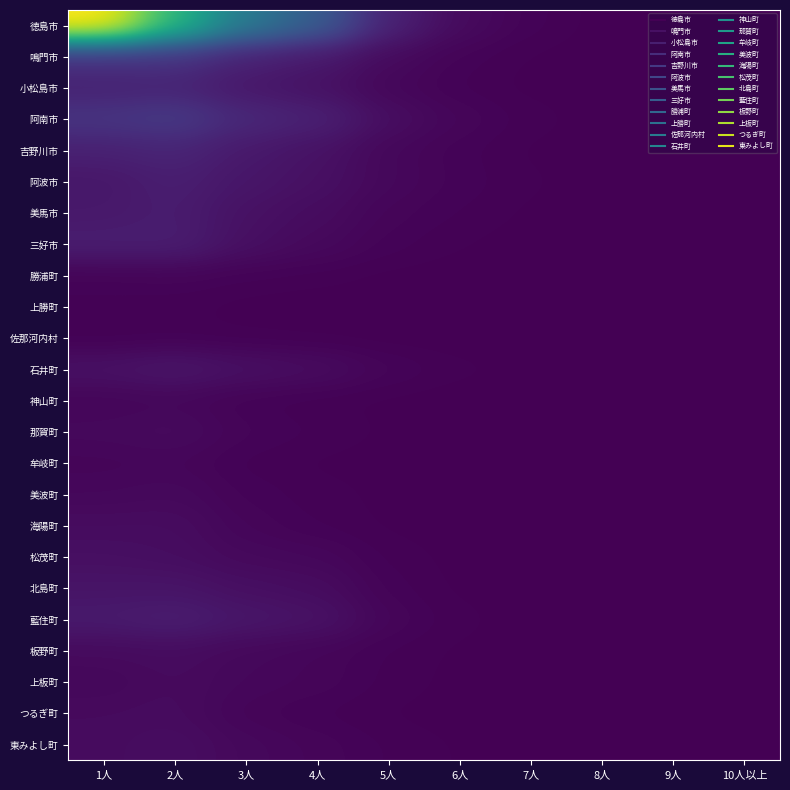

Reading left to right, extract all data points from this chart.

徳島市: 1人=46270	2人=30190	3人=18629	4人=13602	5人=4254	6人=1284	7人=420	8人=84	9人=22	10人以上=10
鳴門市: 1人=6826	2人=6930	3人=4335	4人=3163	5人=1260	6人=439	7人=149	8人=38	9人=8	10人以上=5
小松島市: 1人=4299	2人=4612	3人=2869	4人=2162	5人=799	6人=313	7人=109	8人=28	9人=6	10人以上=3
阿南市: 1人=7025	2人=7914	3人=5164	4人=4256	5人=1679	6人=724	7人=268	8人=74	9人=17	10人以上=8
吉野川市: 1人=4133	2人=4780	3人=3076	4人=2231	5人=860	6人=410	7人=135	8人=33	9人=6	10人以上=6
阿波市: 1人=2811	2人=3851	3人=2691	4人=1999	5人=938	6人=471	7人=210	8人=64	9人=17	10人以上=7
美馬市: 1人=3041	2人=3616	3人=2067	4人=1492	5人=621	6人=350	7人=141	8人=37	9人=12	10人以上=0
三好市: 1人=3768	2人=3779	3人=1855	4人=1110	5人=445	6人=194	7人=60	8人=26	9人=5	10人以上=6
勝浦町: 1人=436	2人=568	3人=349	4人=261	5人=116	6人=73	7人=28	8人=15	9人=6	10人以上=1
上勝町: 1人=311	2人=244	3人=97	4人=47	5人=18	6人=9	7人=4	8人=0	9人=0	10人以上=0
佐那河内村: 1人=158	2人=240	3人=161	4人=120	5人=59	6人=39	7人=9	8人=4	9人=0	10人以上=1
石井町: 1人=2114	2人=2762	3人=1929	4人=1518	5人=601	6人=239	7人=107	8人=32	9人=4	10人以上=2
神山町: 1人=636	2人=789	3人=340	4人=199	5人=109	6人=43	7人=24	8人=7	9人=2	10人以上=0
那賀町: 1人=1014	2人=1285	3人=571	4人=360	5人=146	6人=59	7人=21	8人=13	9人=2	10人以上=1
牟岐町: 1人=622	2人=725	3人=281	4人=140	5人=61	6人=26	7人=5	8人=5	9人=1	10人以上=0
美波町: 1人=879	2人=1075	3人=470	4人=274	5人=121	6人=41	7人=16	8人=4	9人=5	10人以上=1
海陽町: 1人=1454	2人=1511	3人=673	4人=335	5人=142	6人=39	7人=25	8人=5	9人=2	10人以上=0
松茂町: 1人=1832	2人=1613	3人=1069	4人=905	5人=288	6人=115	7人=25	8人=7	9人=3	10人以上=1
北島町: 1人=2452	2人=2462	3人=1792	4人=1502	5人=422	6人=124	7人=47	8人=11	9人=1	10人以上=0
藍住町: 1人=3238	2人=3795	3人=2737	4人=2293	5人=705	6人=232	7人=71	8人=24	9人=9	10人以上=0
板野町: 1人=1251	2人=1463	3人=974	4人=682	5人=321	6人=138	7人=59	8人=19	9人=4	10人以上=1
上板町: 1人=868	2人=1324	3人=875	4人=693	5人=301	6人=111	7人=51	8人=19	9人=1	10人以上=1
つるぎ町: 1人=1257	2人=1377	3人=588	4人=338	5人=162	6人=64	7人=29	8人=9	9人=2	10人以上=2
東みよし町: 1人=1358	2人=1672	3人=1005	4人=676	5人=331	6人=160	7人=74	8人=25	9人=6	10人以上=3